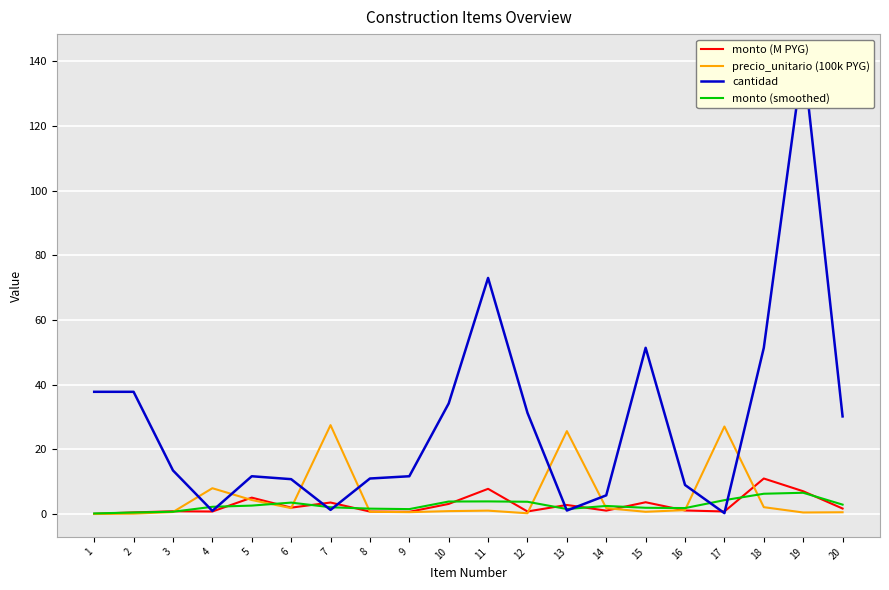

Is it true that precio_unitario (100k PYG) equals 2.5 at 14?

False